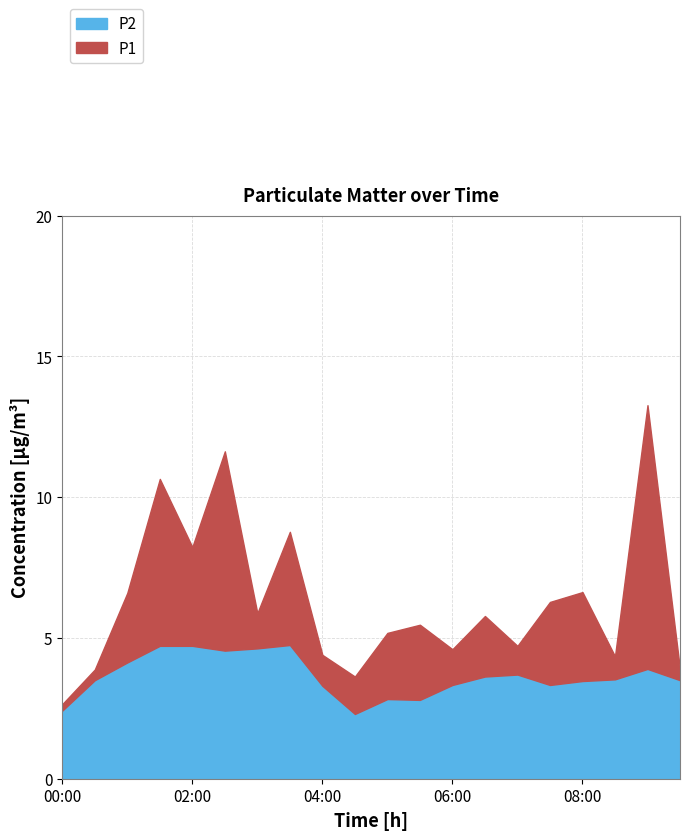

What is the value of the P1 point at the 5th from the left?

8.2